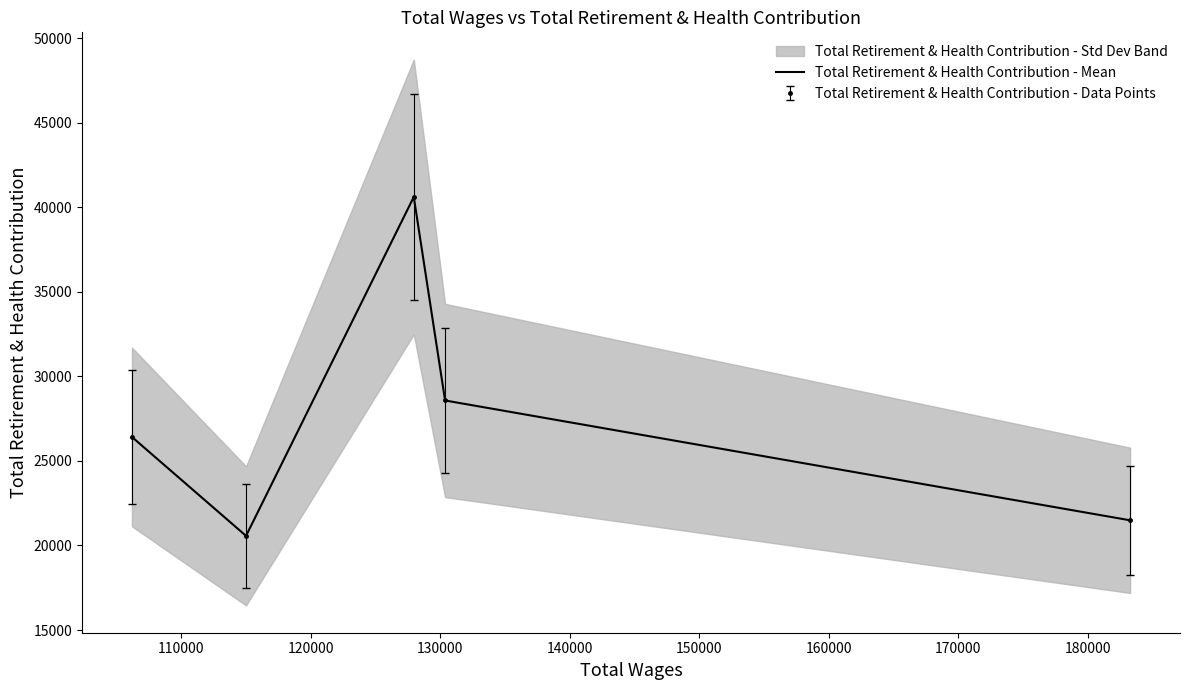

Reading left to right, what are all the values shown in this chart?

26416	20567	40609	28574	21488